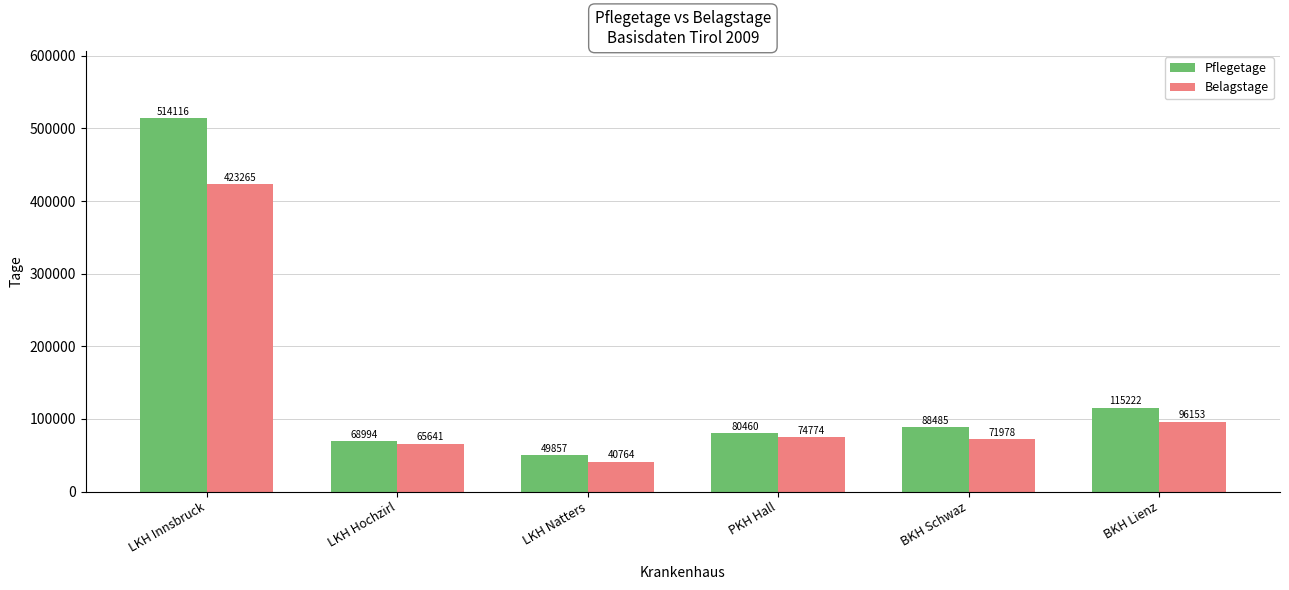

At which label is Pflegetage closest to 281986?

BKH Lienz